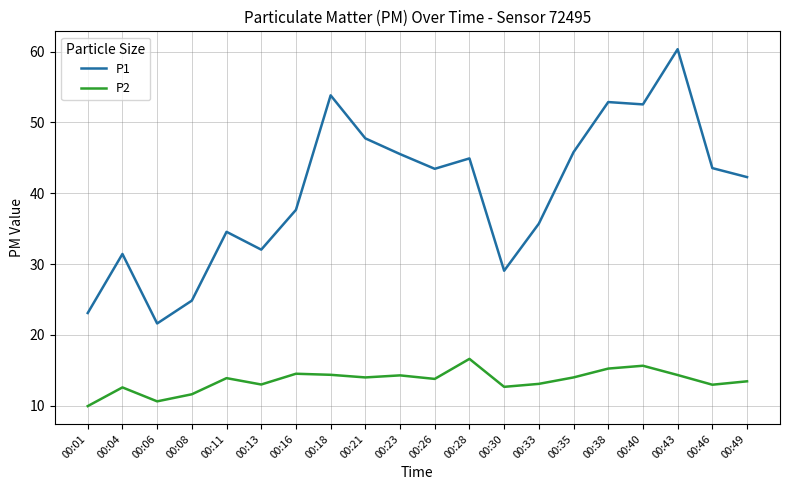

True or false: P1 and P2 intersect in this chart.

False